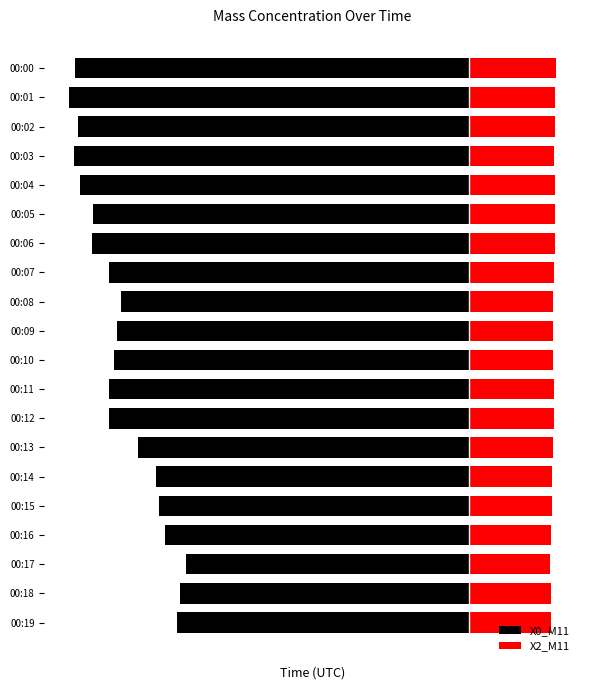

How many categories are shown in the chart?

20